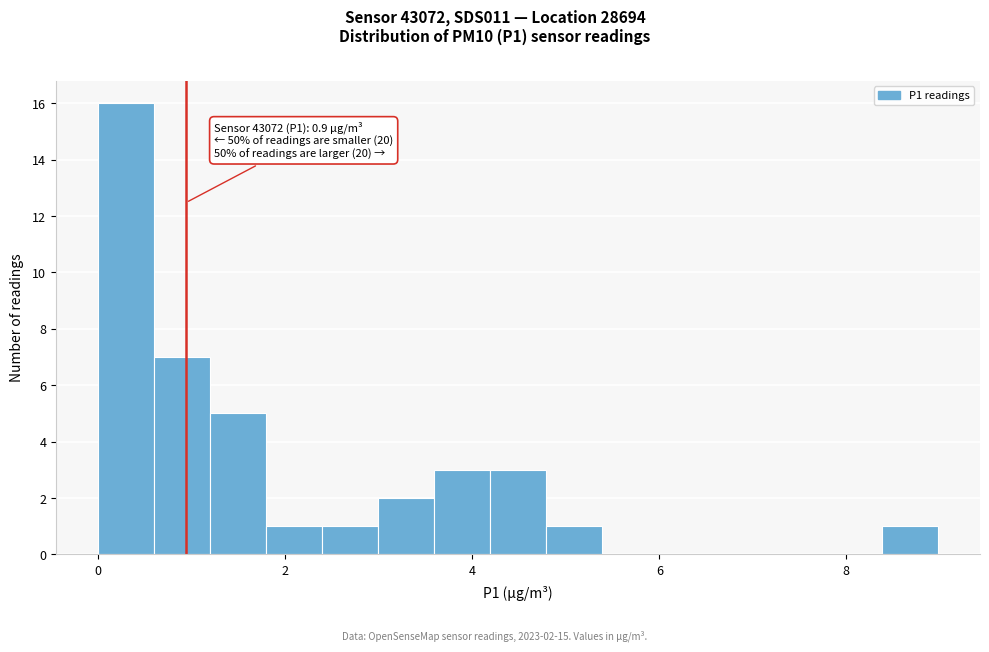

Read against the x-axis, roughly where is the centre of the tallest bar?

0.2